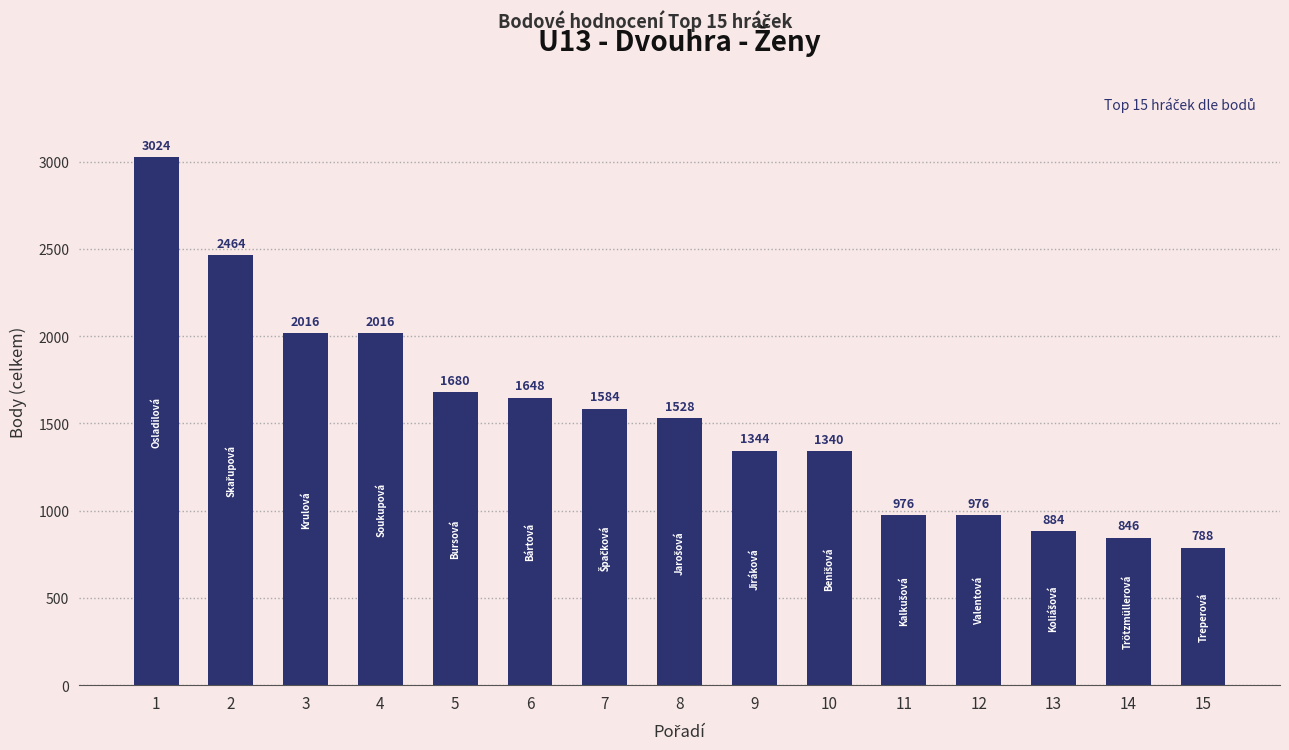

What is the maximum value shown in the chart?

3024